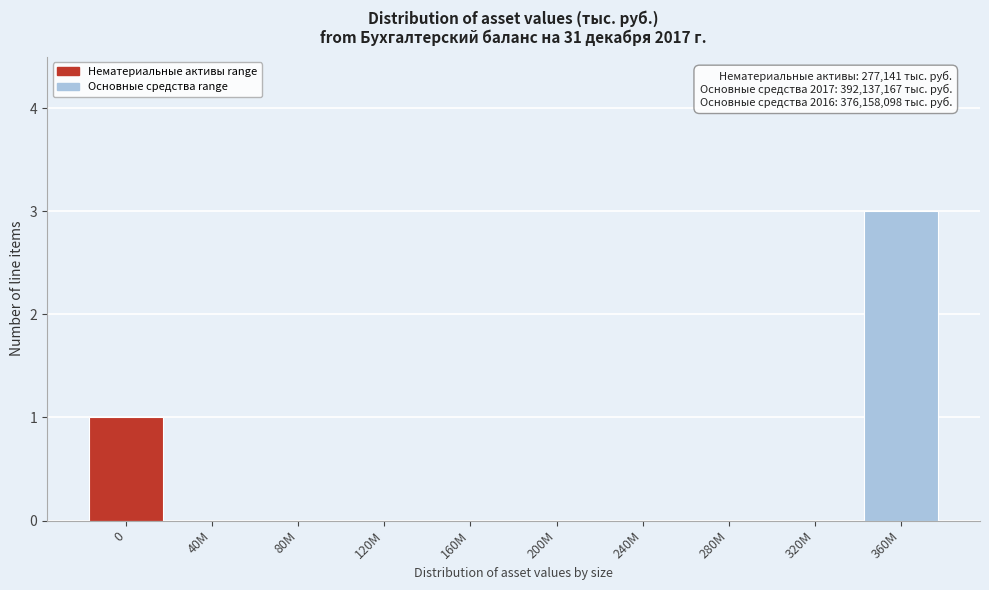

Reading left to right, extract all data points from this chart.

0=1	40M=0	80M=0	120M=0	160M=0	200M=0	240M=0	280M=0	320M=0	360M=3